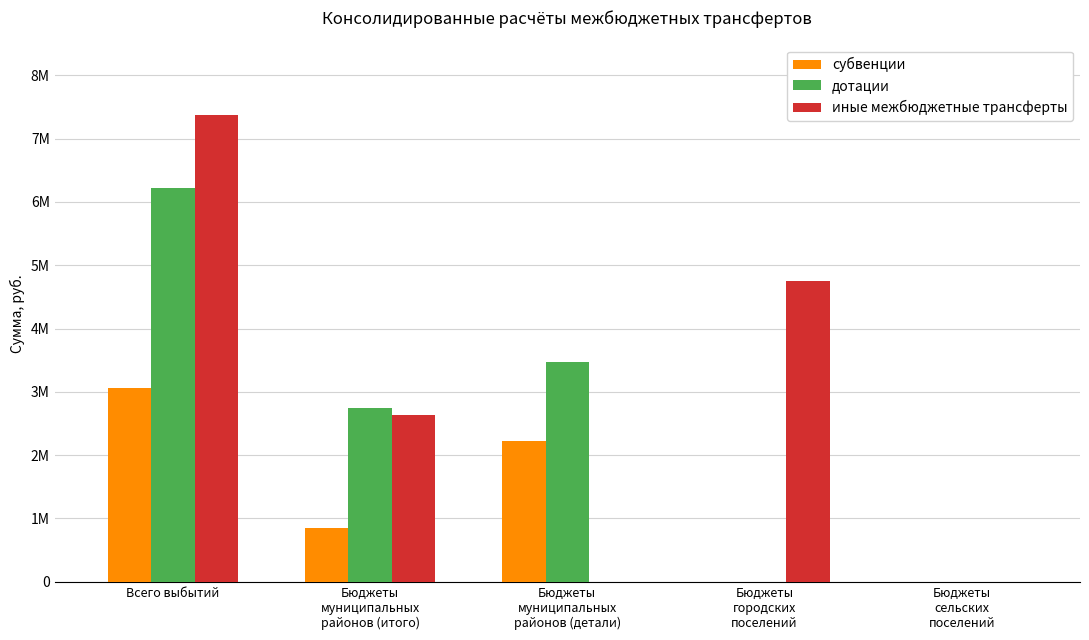

Are the bars grouped side by side (vs. stacked)?

Yes